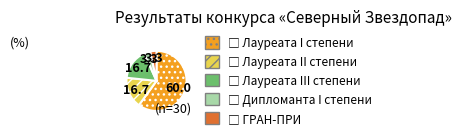

Does any single category account for the majority?

Yes